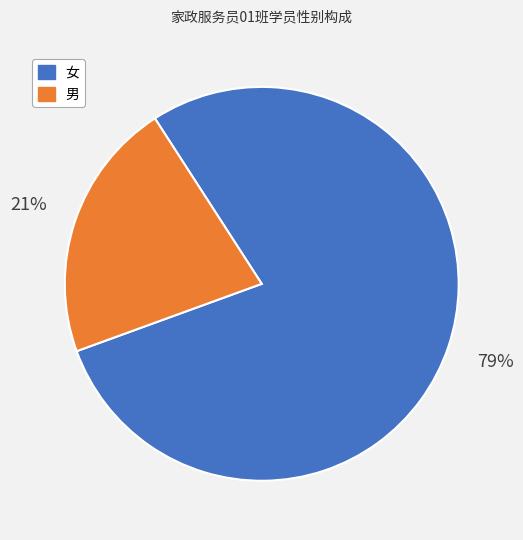

Which slice is the largest?

女